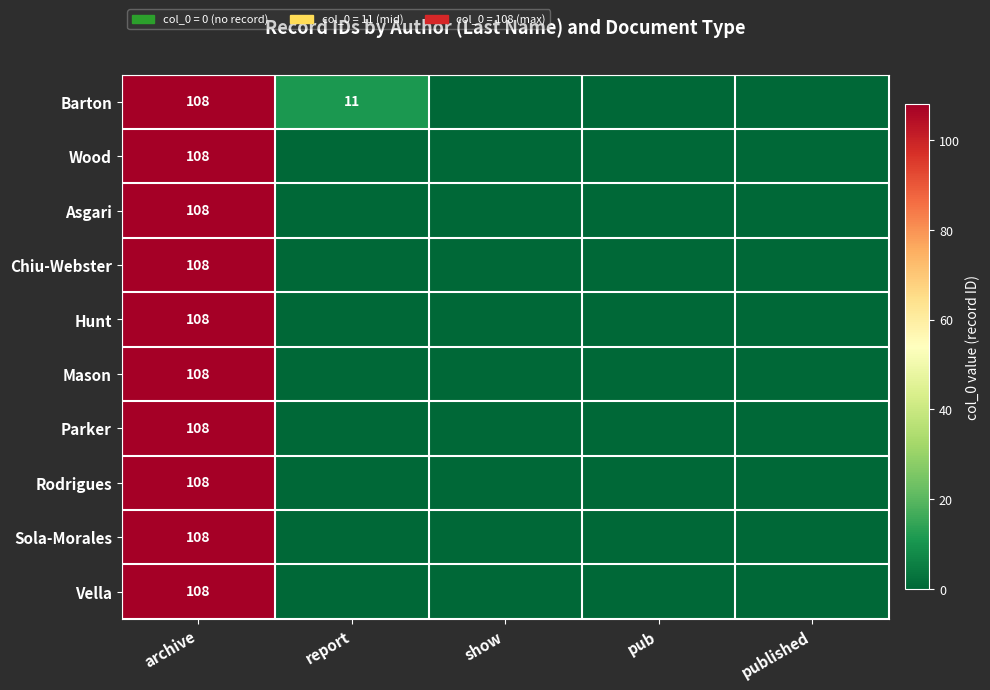

The value of Parker at archive is 58. True or false?

False